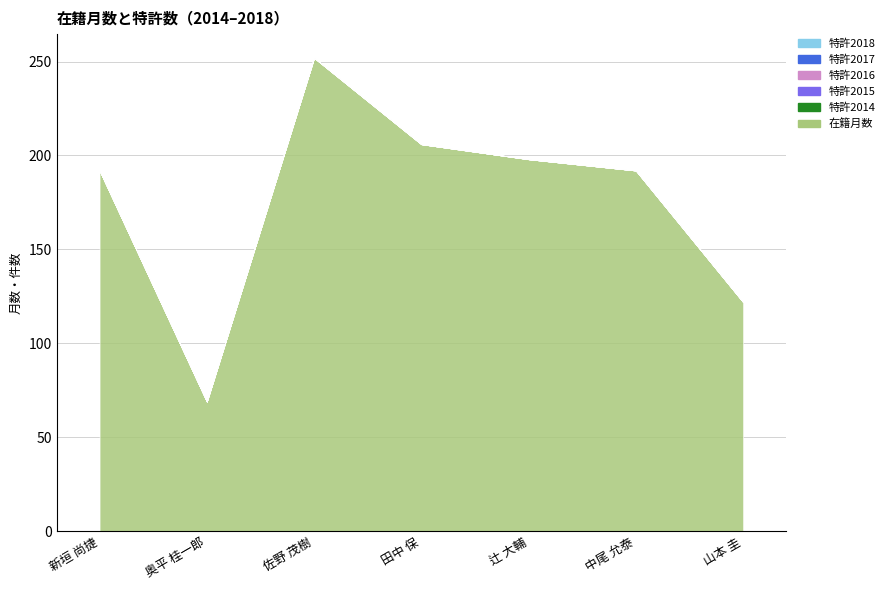

Is the value of 在籍月数 at 田中 保 greater than the value of 特許2015 at 中尾 允泰?

Yes